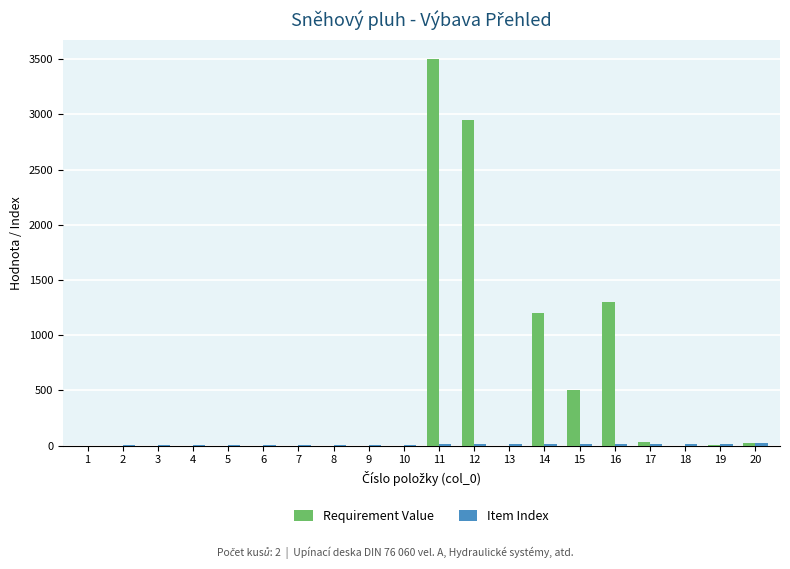

What is the maximum value shown in the chart?

3500